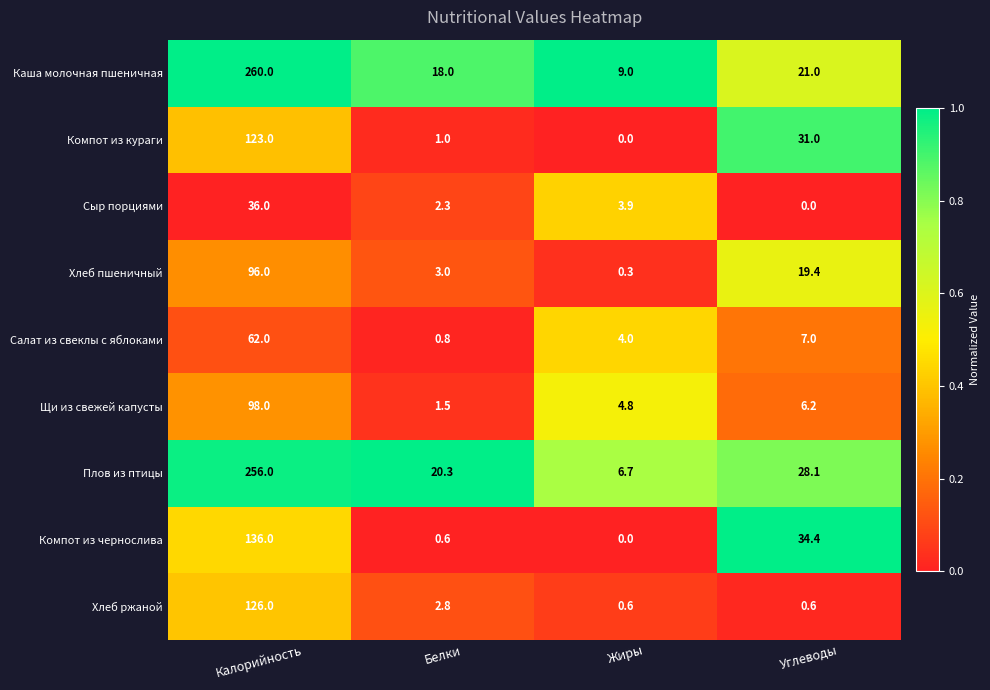

At which category is the sum across all series the highest?

Калорийность